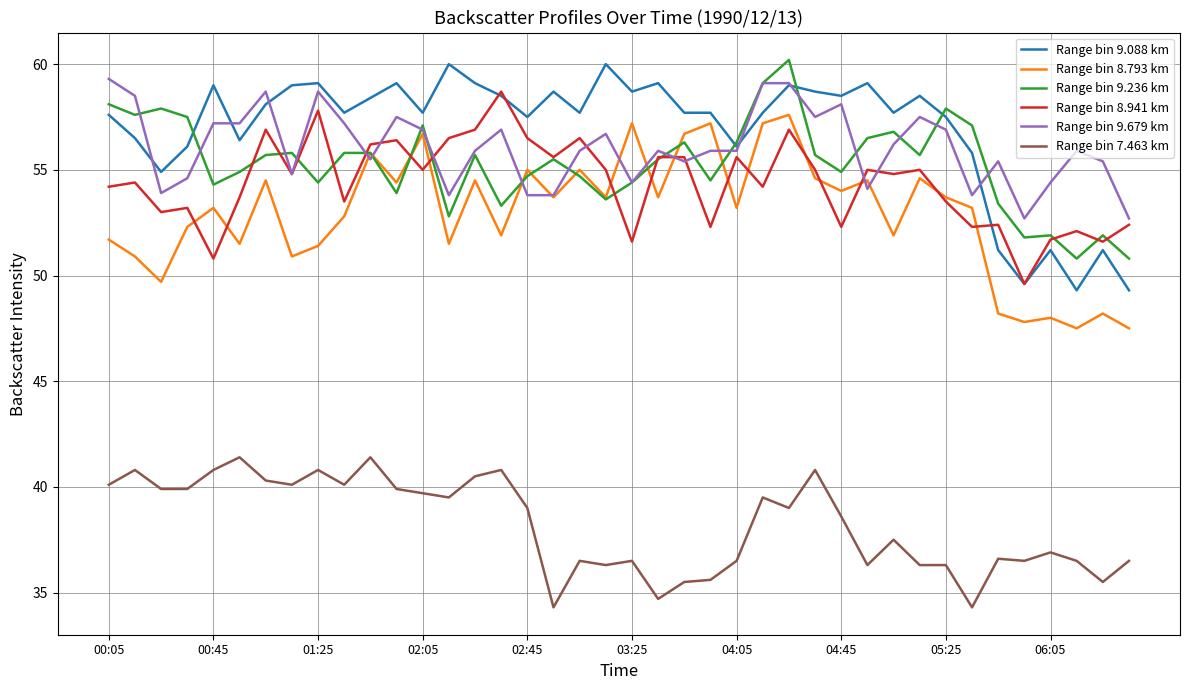

True or false: Range bin 7.463 km and Range bin 8.793 km cross at least once.

False